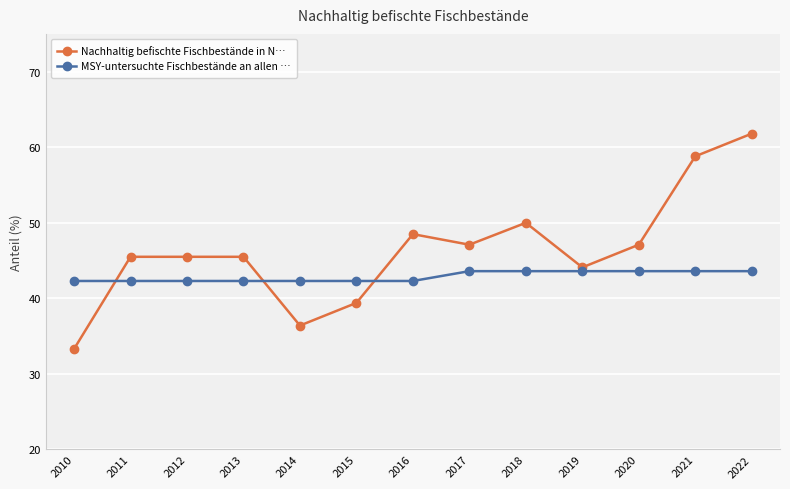

What is the value of the MSY-untersuchte Fischbestände an allen … point at the 6th from the left?

42.3